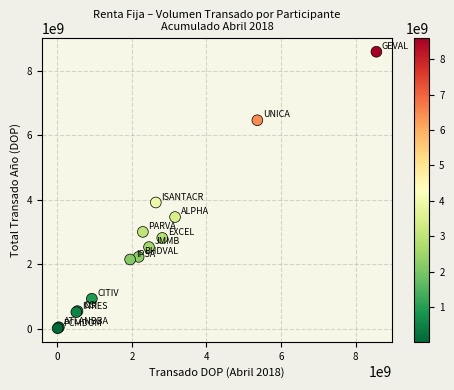

What Y value in the scatter plot is closest to 4303858945?

3916807282.0